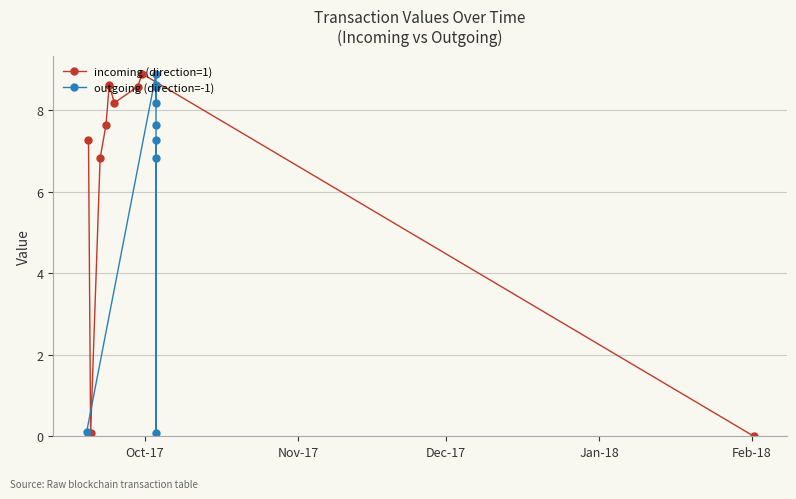

In incoming (direction=1), how many points are higher than both neighbors (excluding endpoints)?

2